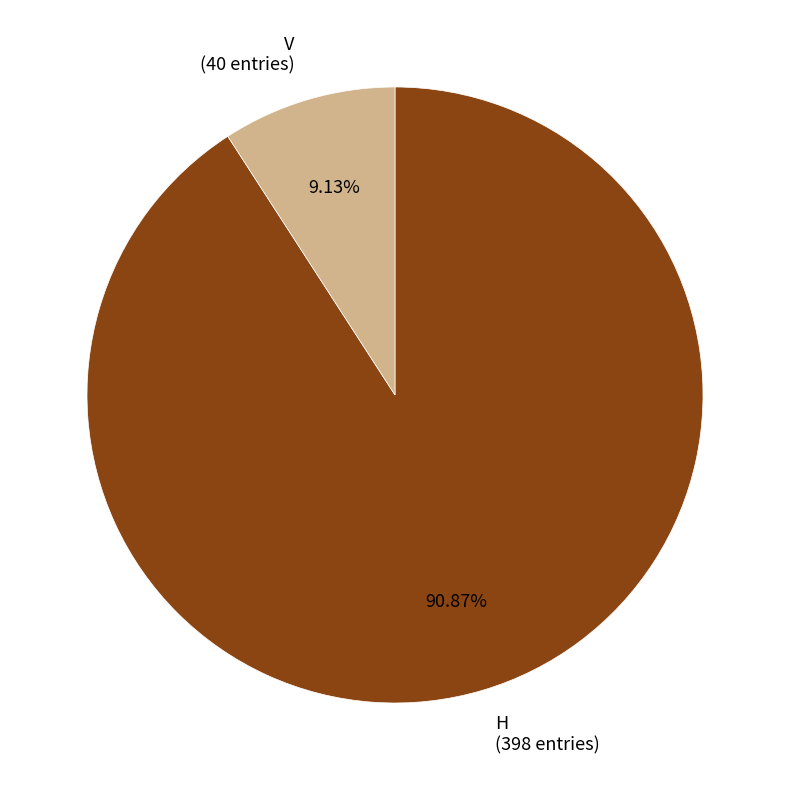

Combined, what portion of the pie is H and V?

100.0%